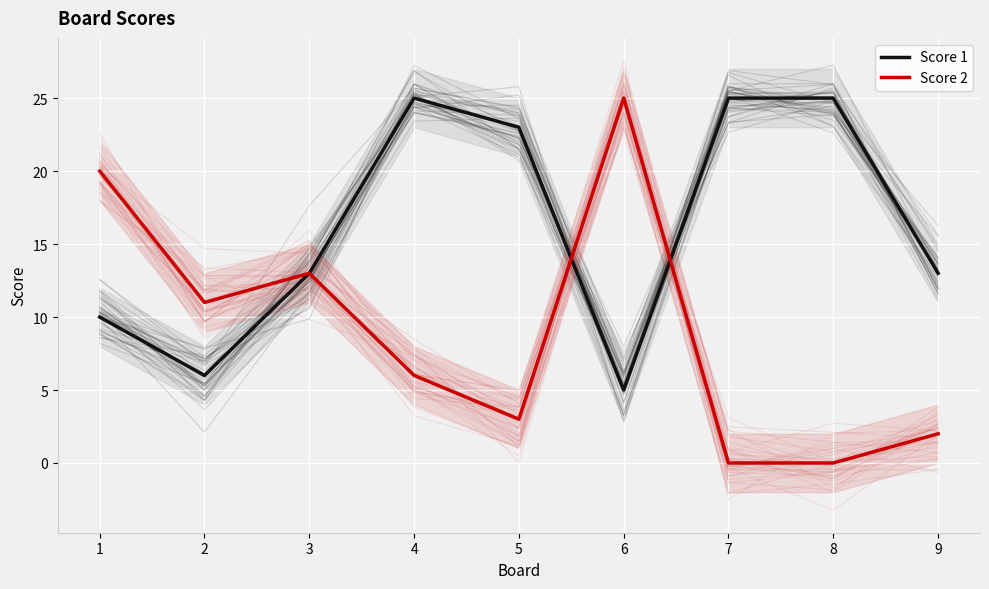

Where do Score 2 and Score 1 first cross each other?

5 and 6